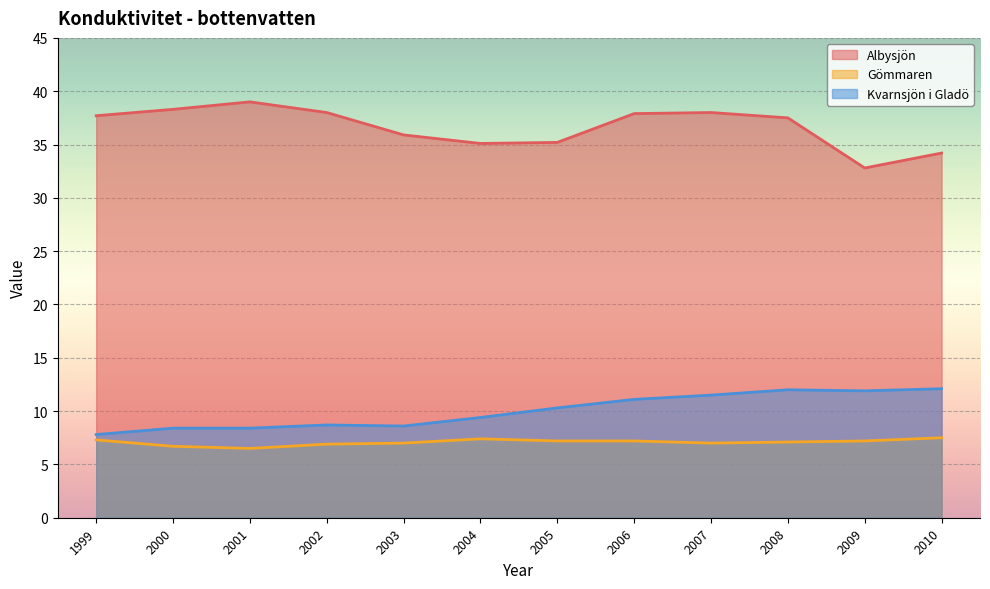

What is the difference between the second highest and minimum values in the Gömmaren series?

0.9